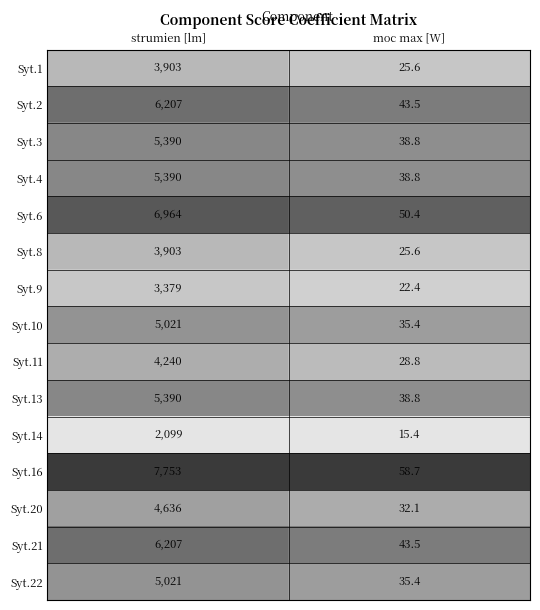

How many categories are shown in the chart?

2